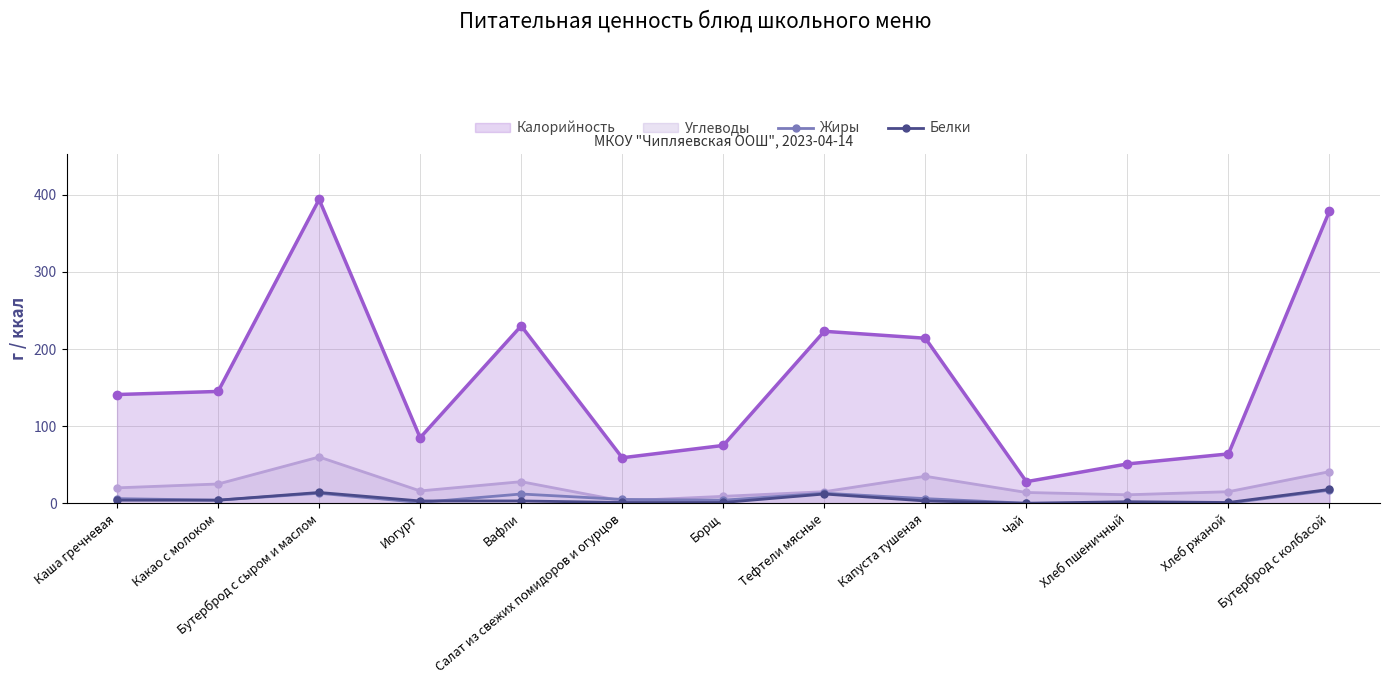

What is the value of the Белки point at the 4th from the left?

3